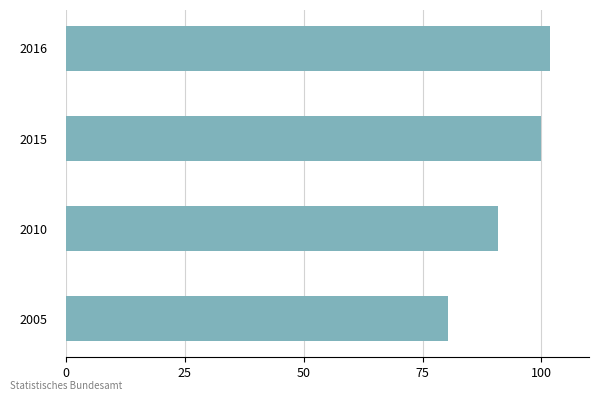

The chart shows a value of 100.0 at 2015. True or false?

True